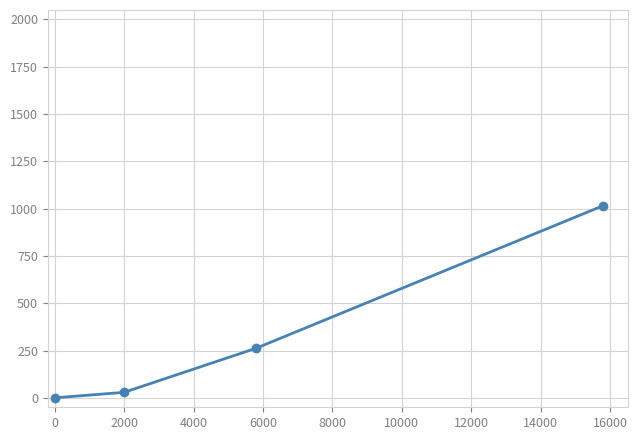

What is the average value?

327